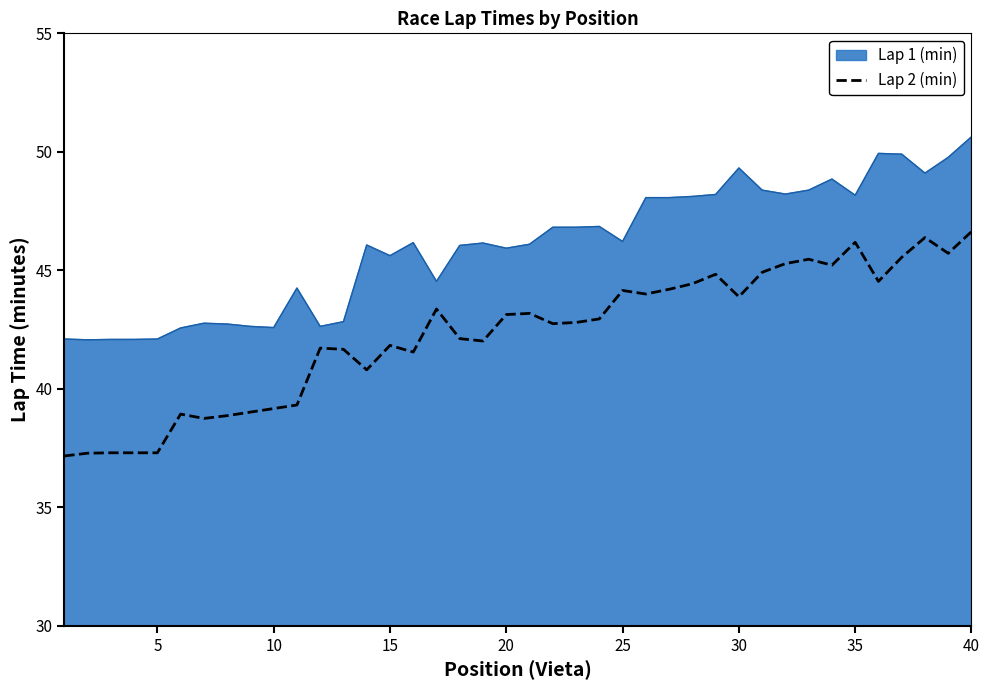

At which category is the sum across all series the highest?

40